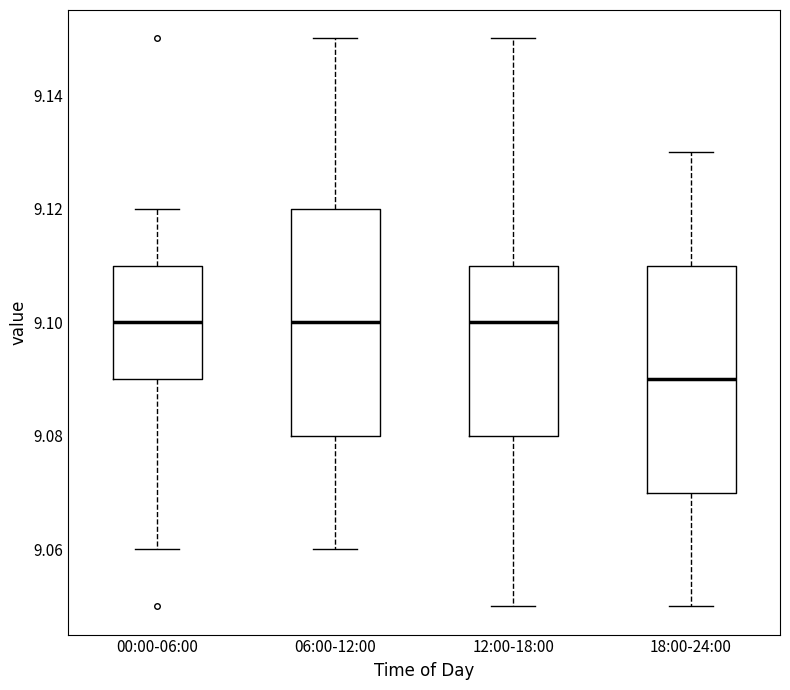

Where is the upper edge of the box for 12:00-18:00 on the y-axis? The values are not printed on the chart, so give them approximately, as read against the axis.

9.11